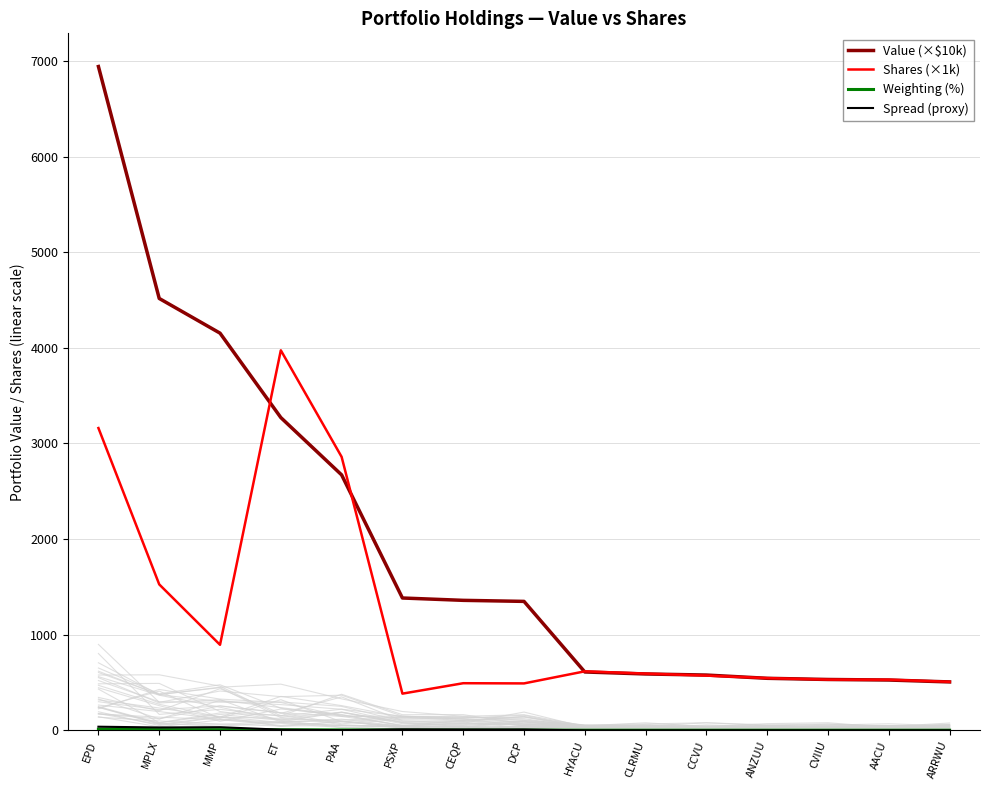

Reading left to right, extract all data points from this chart.

Value (×$10k): EPD=6941.3	MPLX=4516.0	MMP=4153.2	ET=3270.5	PAA=2671.0	PSXP=1383.7	CEQP=1359.2	DCP=1348.3	HYACU=610.2	CLRMU=589.3	CCVU=578.0	ANZUU=543.9	CVIIU=531.7	AACU=525.9	ARRWU=506.1
Shares (×1k): EPD=3160.8	MPLX=1526.2	MMP=894.3	ET=3973.8	PAA=2859.6	PSXP=383.6	CEQP=492.6	DCP=490.6	HYACU=616.9	CLRMU=593.4	CCVU=572.2	ANZUU=546.0	CVIIU=530.5	AACU=529.5	ARRWU=507.5
Weighting (%): EPD=11.3	MPLX=7.3	MMP=6.8	ET=5.3	PAA=4.3	PSXP=2.2	CEQP=2.2	DCP=2.2	HYACU=1.0	CLRMU=1.0	CCVU=0.9	ANZUU=0.9	CVIIU=0.9	AACU=0.9	ARRWU=0.8
Spread (proxy): EPD=37.8	MPLX=29.9	MMP=32.6	ET=7.0	PAA=1.9	PSXP=10.0	CEQP=8.7	DCP=8.6	HYACU=0.1	CLRMU=0.0	CCVU=0.1	ANZUU=0.0	CVIIU=0.0	AACU=0.0	ARRWU=0.0